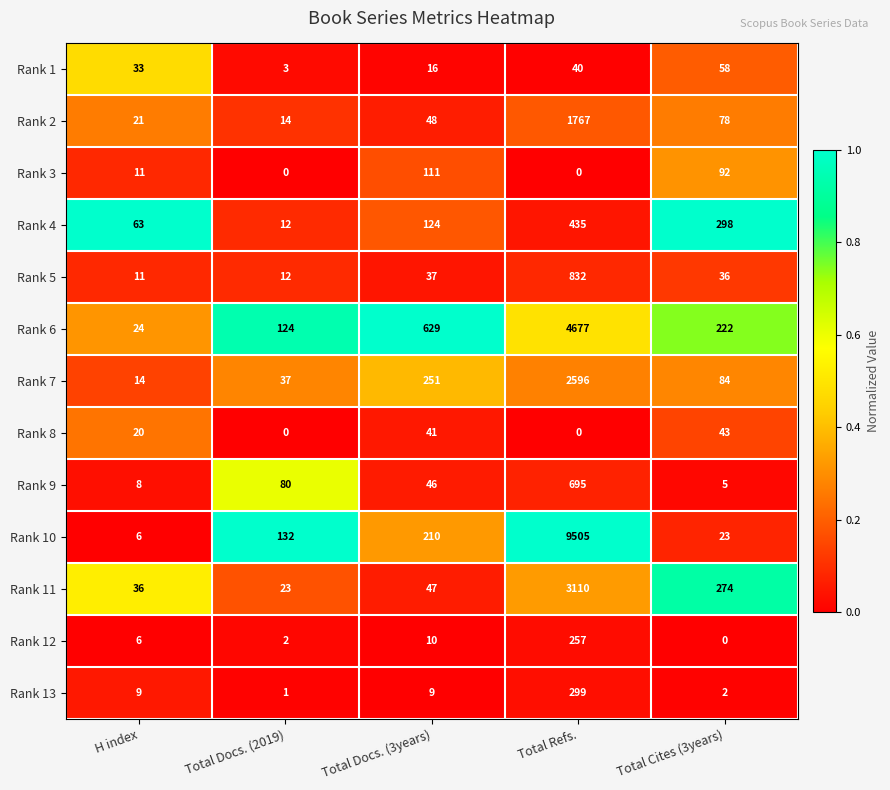

What is the highest value of the Rank 10 series?

9505